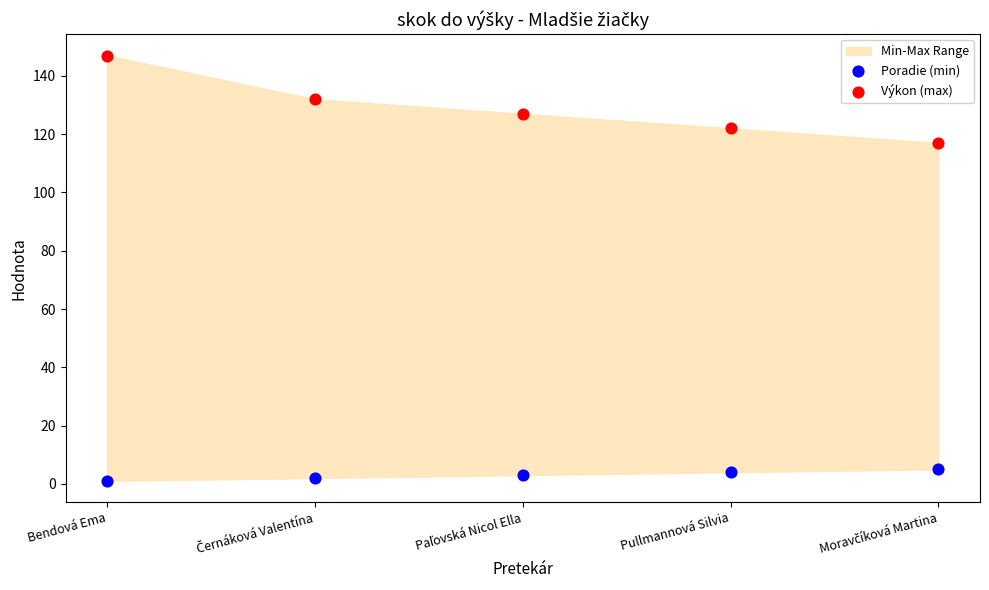

Across all data points, what is the range of Y values (max minus min)?

146